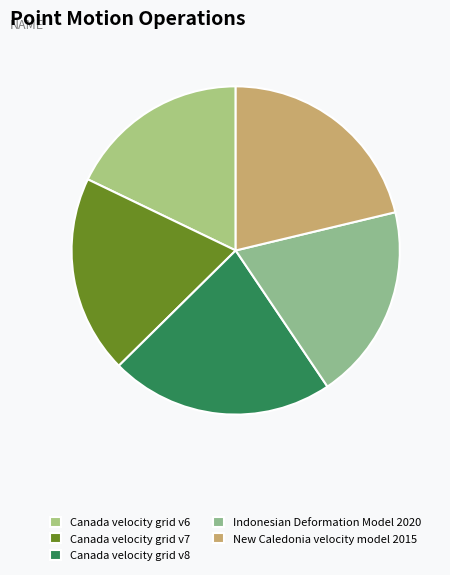

The Canada velocity grid v6 slice represents 8% of the pie. True or false?

False